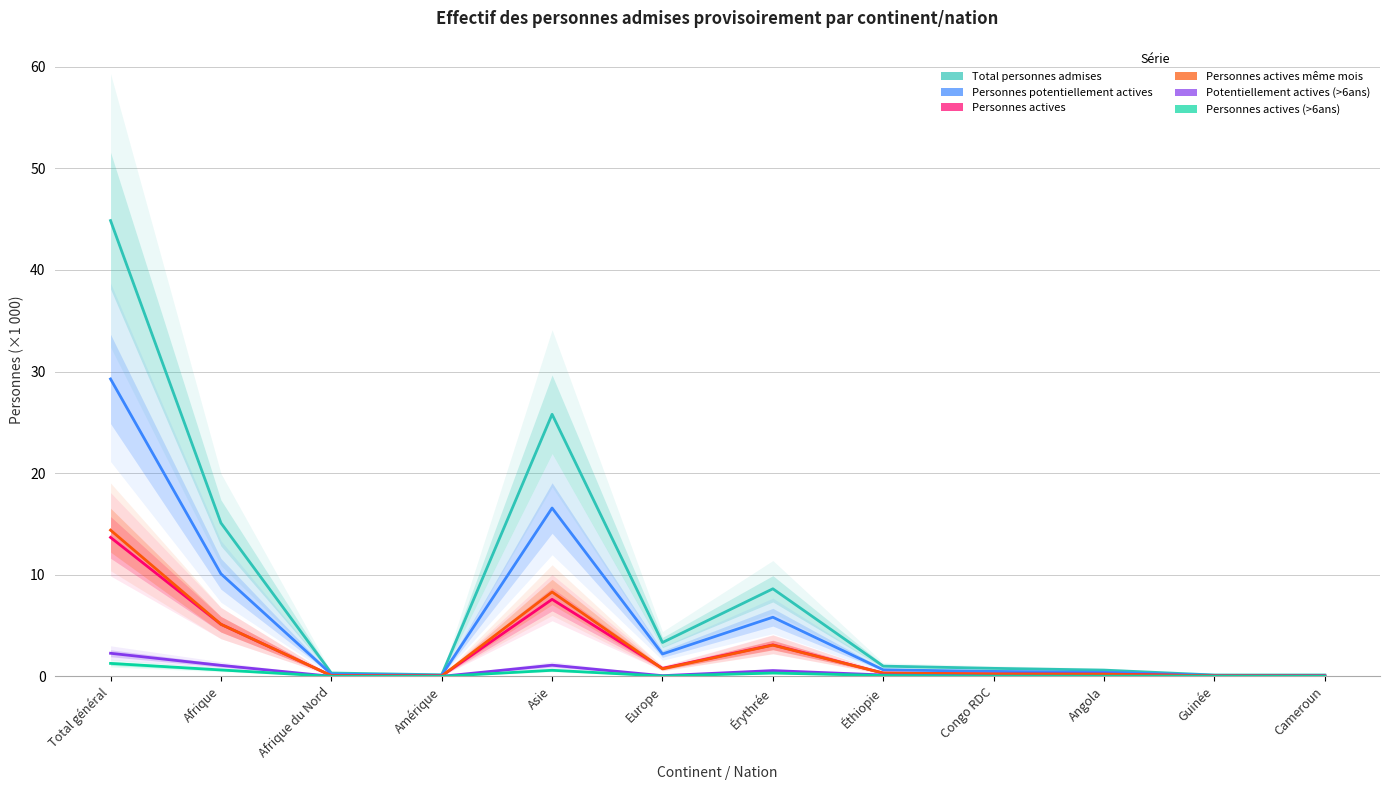

The value of Personnes actives même mois at Guinée is 0.1. True or false?

True